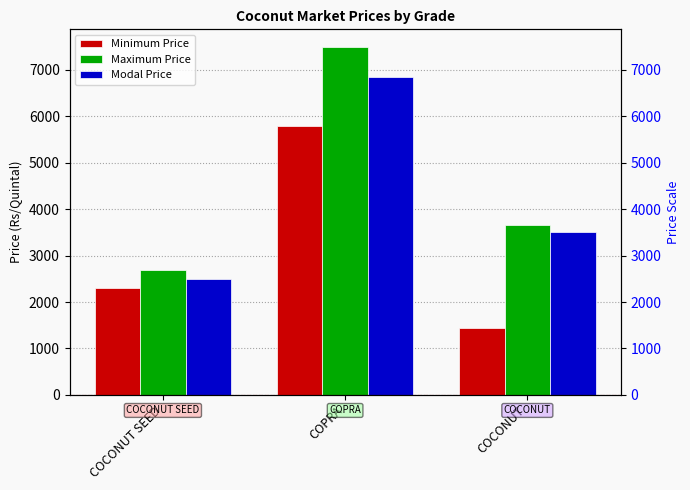

The Modal Price series shows 5933 at COCONUT. True or false?

False